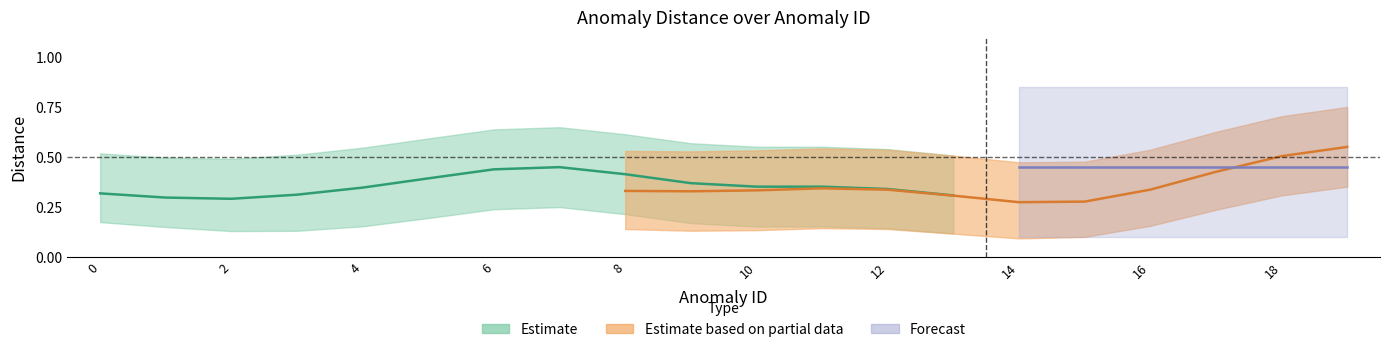

What is the sum of the distance_upper values at 17 and 1?

1.2